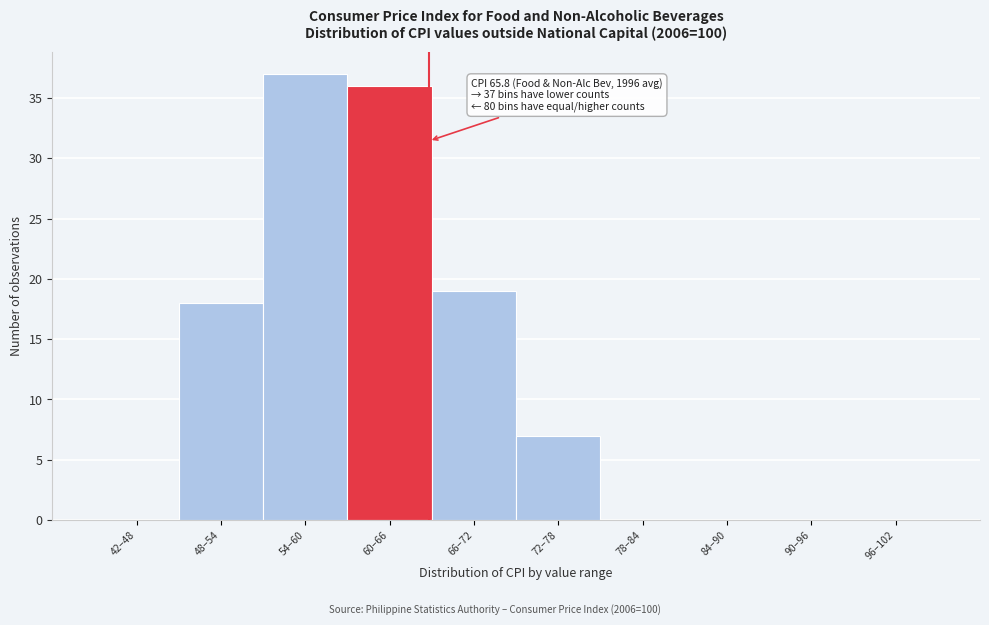

Reading right to left, list all the values displayed in this chart.

96–102=0	90–96=0	84–90=0	78–84=0	72–78=7	66–72=19	60–66=36	54–60=37	48–54=18	42–48=0